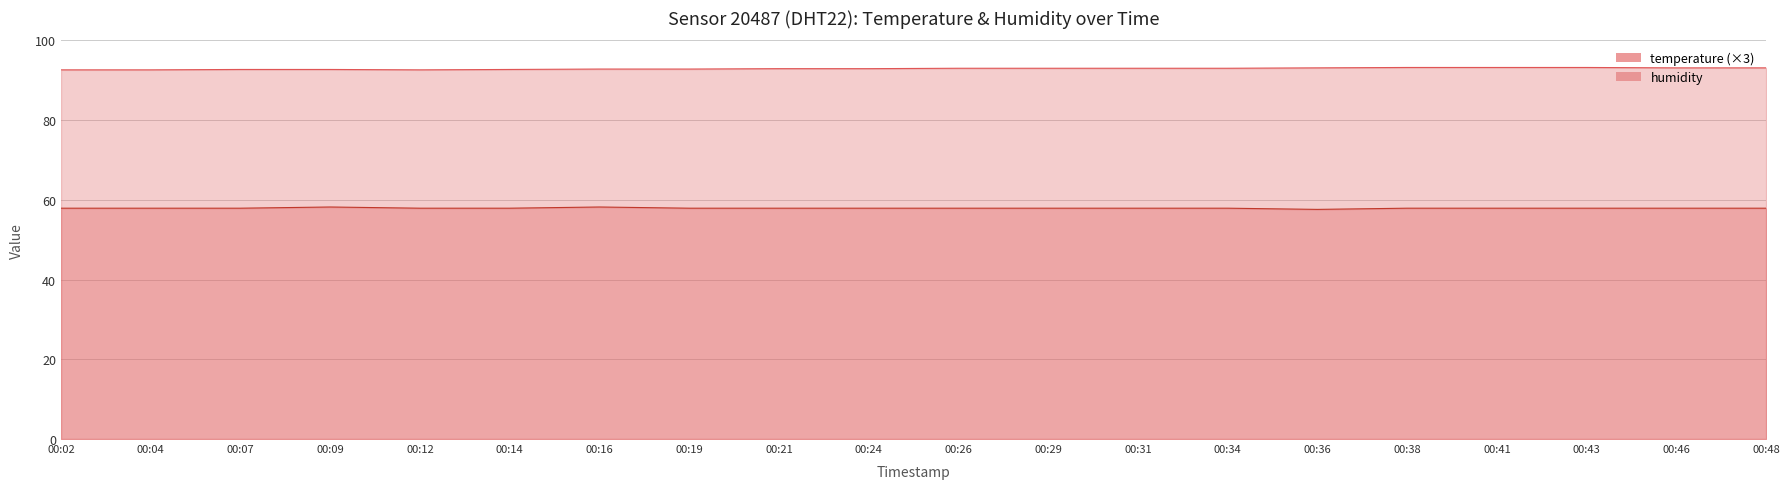

How many lines are shown in the chart?

2